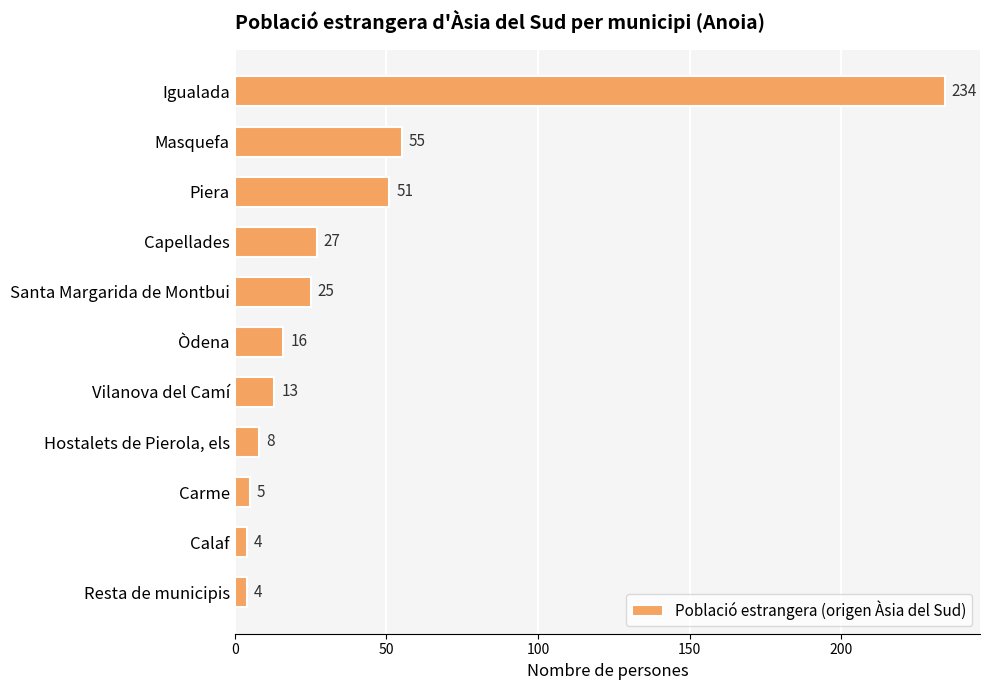

Which label corresponds to the largest value in the chart?

Igualada